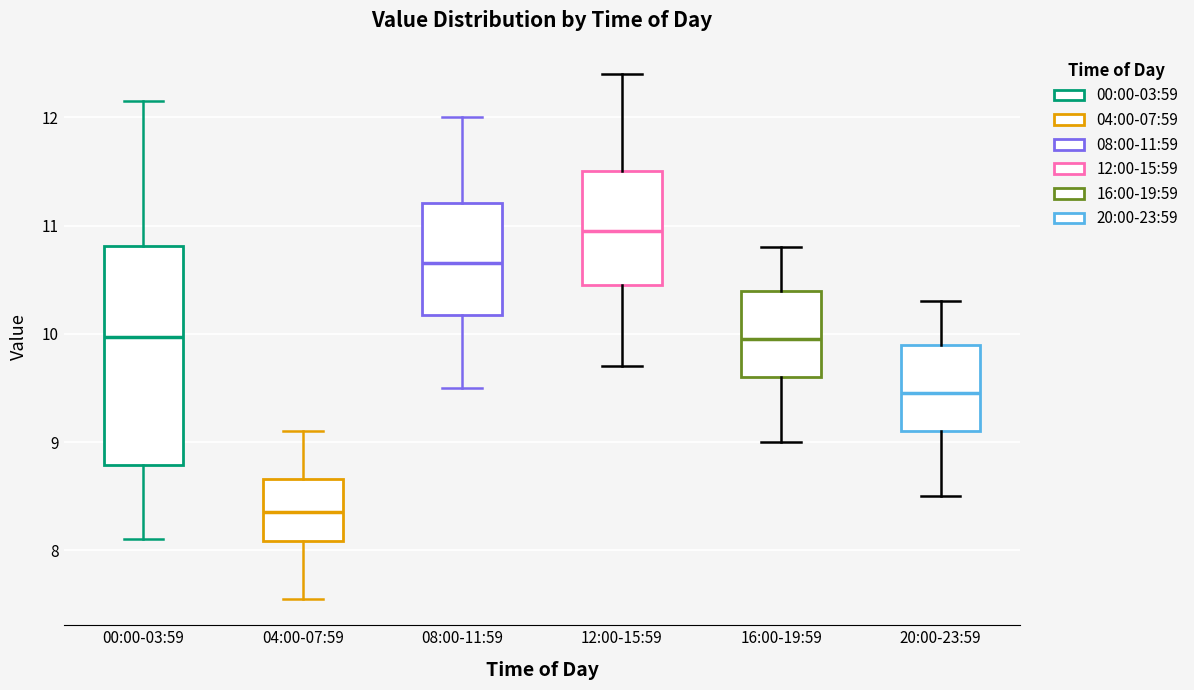

Comparing the boxes themselves (not the whiskers), which one is the tallest?

00:00-03:59